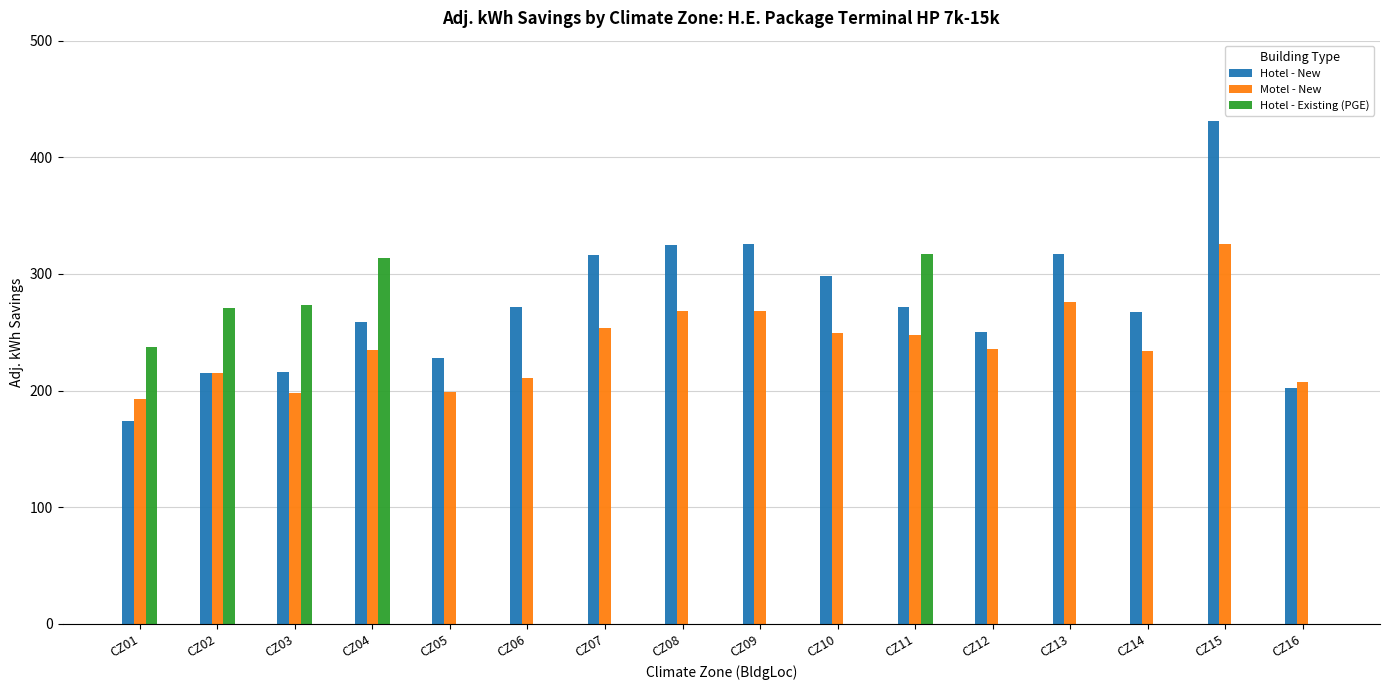

What is the sum of the Motel - New values at CZ15 and CZ01?

519